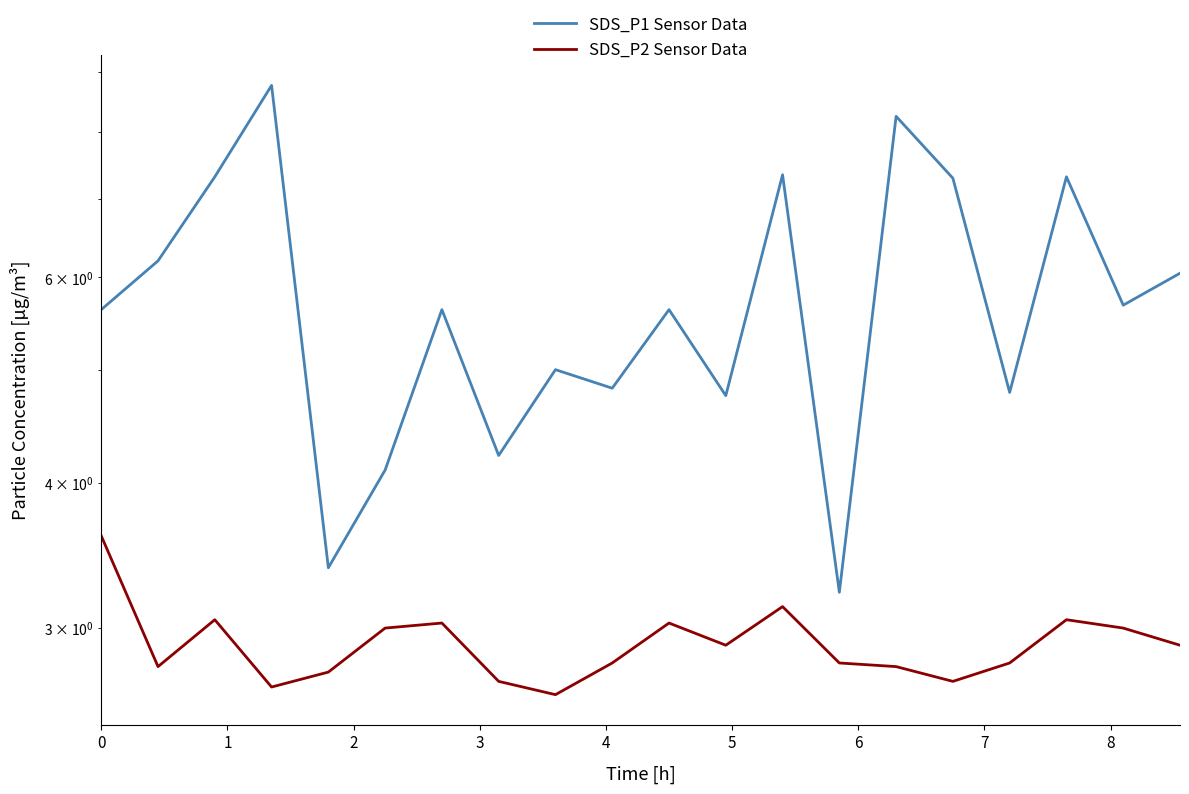

What are all the series names shown in the legend?

SDS_P1 Sensor Data, SDS_P2 Sensor Data